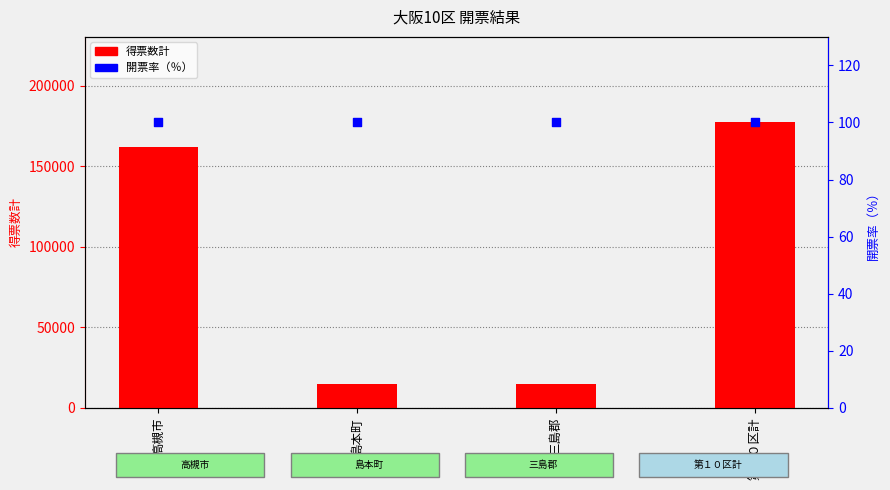

At how many categories does at least one series exceed 164495?

1